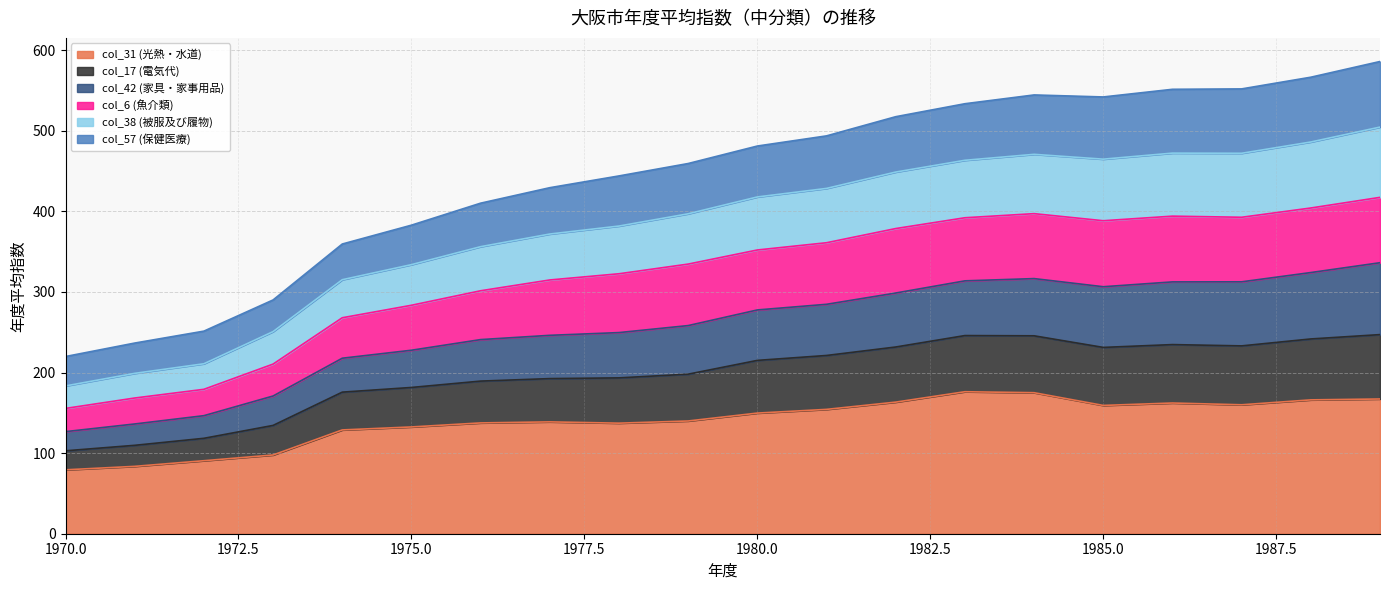

In col_17 (電気代), how many points are lower than both neighbors (excluding endpoints)?

2